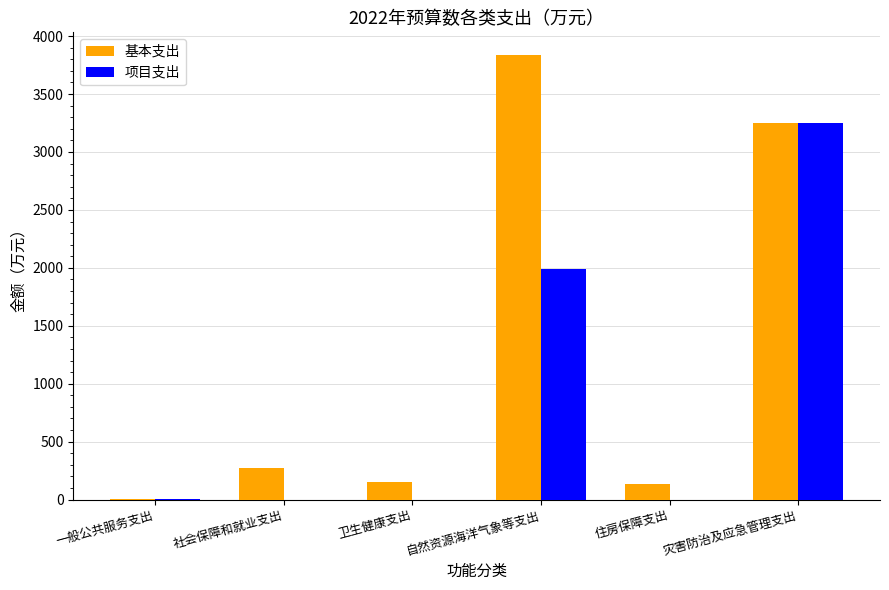

Count the number of categories in the chart.

6